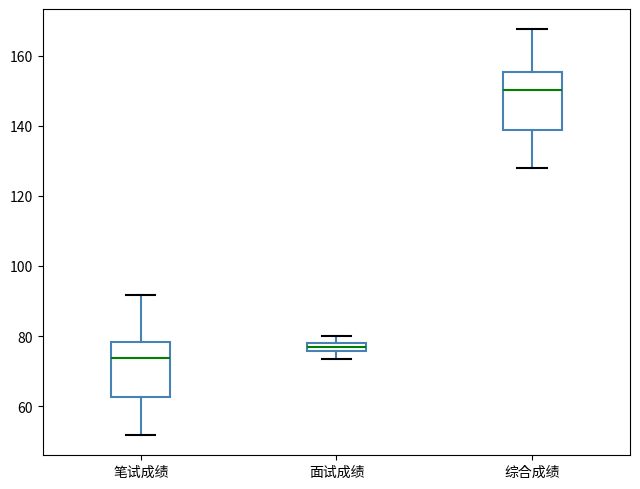

Where does the lower whisker of the box for 综合成绩 end on the y-axis? The values are not printed on the chart, so give them approximately, as read against the axis.

128